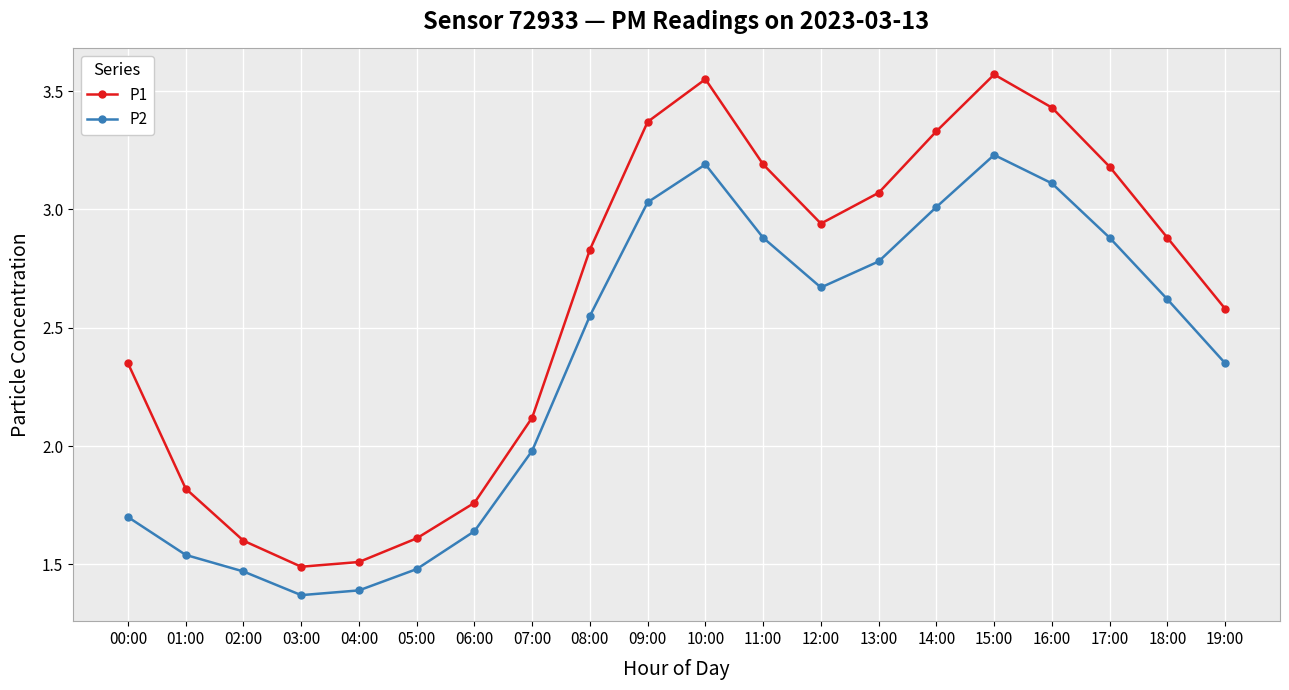

What is the label of the 10th point from the right?

10:00